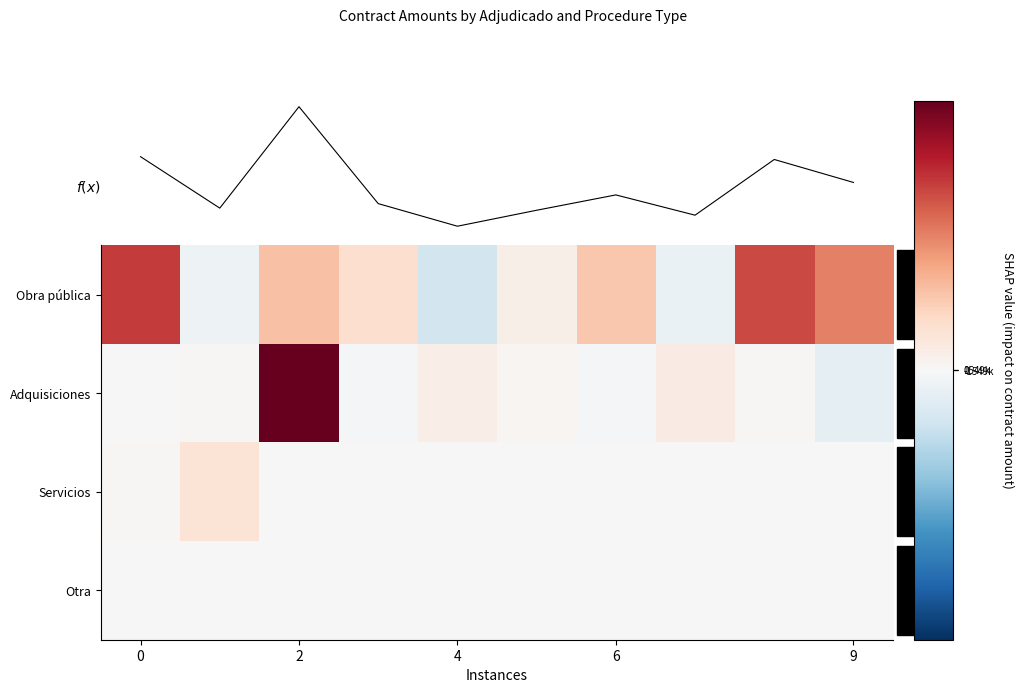

Rank the series at 0 from lowest to highest value.

Adquisiciones, Otra, f(x), Servicios, Obra pública